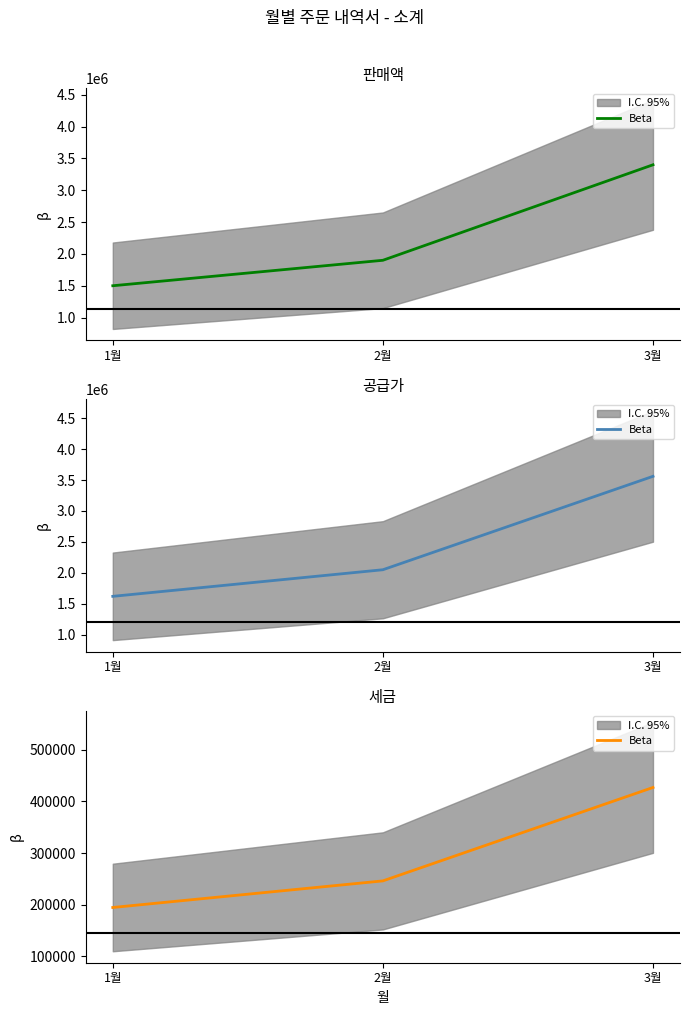

Reading left to right, list all the values displayed in this chart.

1월=194400	2월=246000	3월=427200